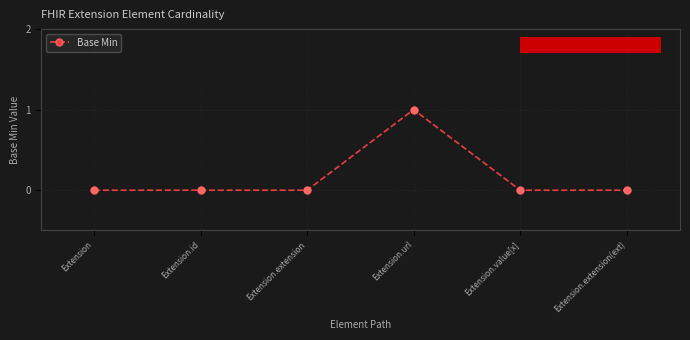

Between Extension.url and Extension.value[x], which is larger?

Extension.url